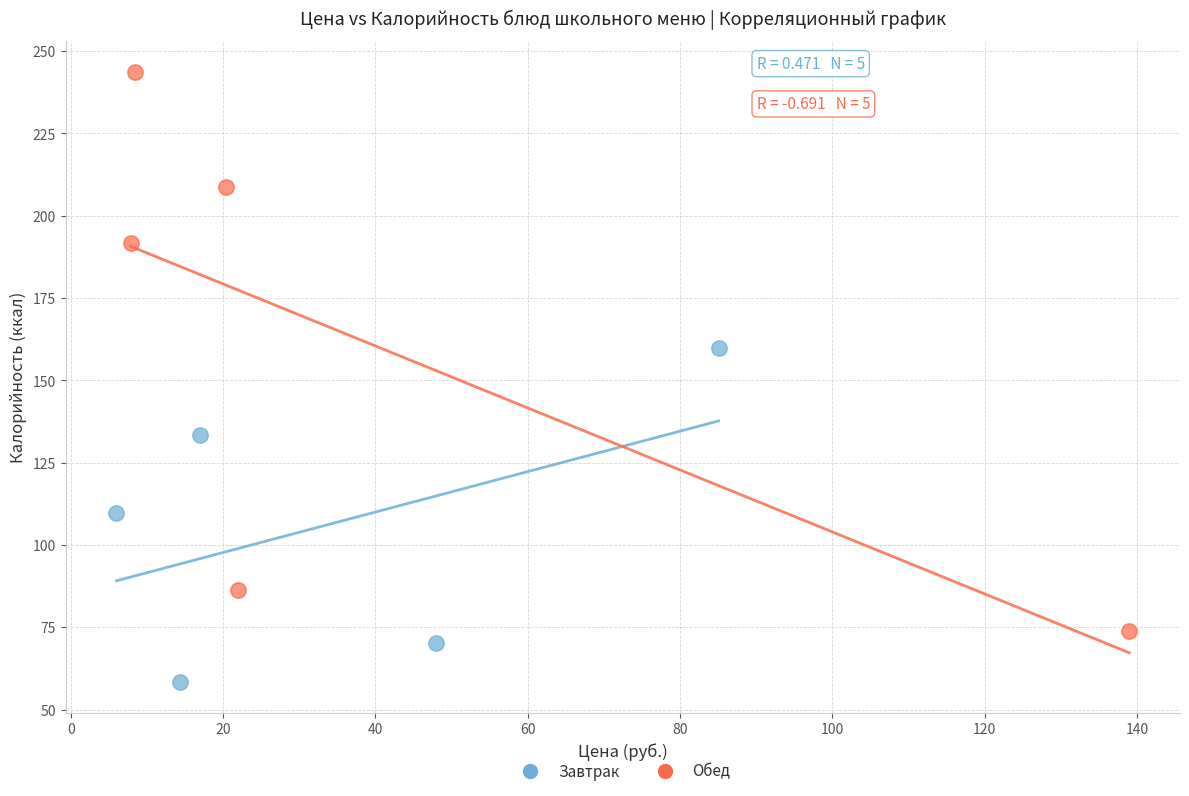

Which series reaches the maximum Y coordinate?

Обед